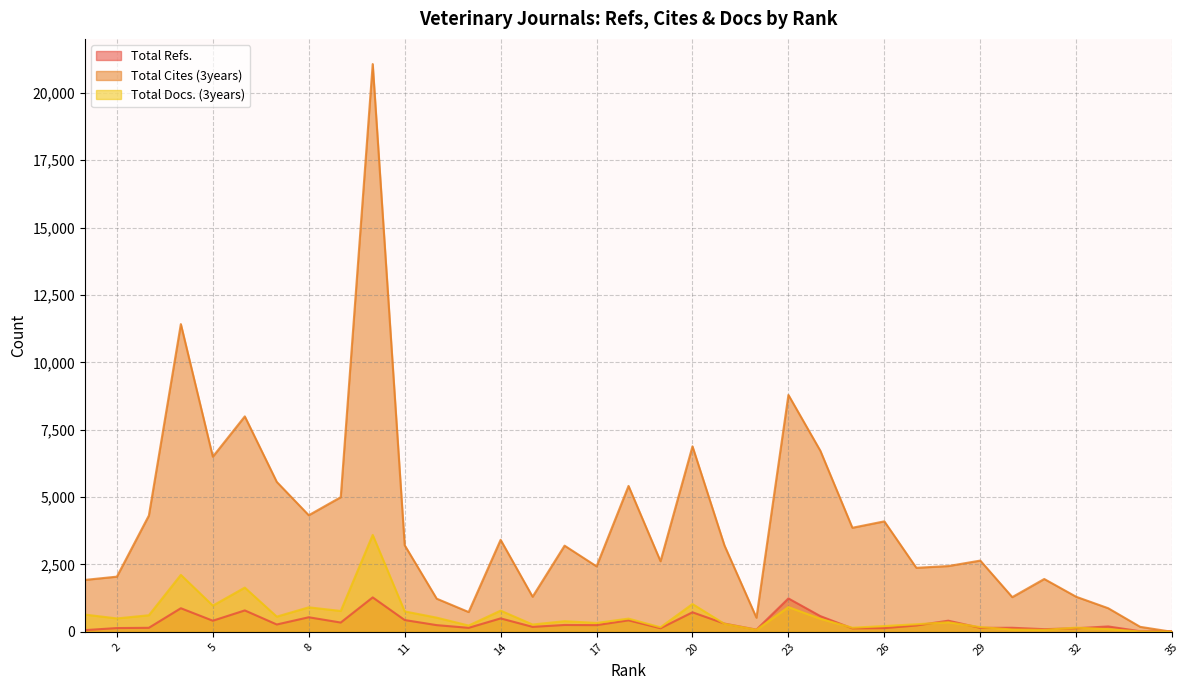

What is the total value across all series at 25?

4141